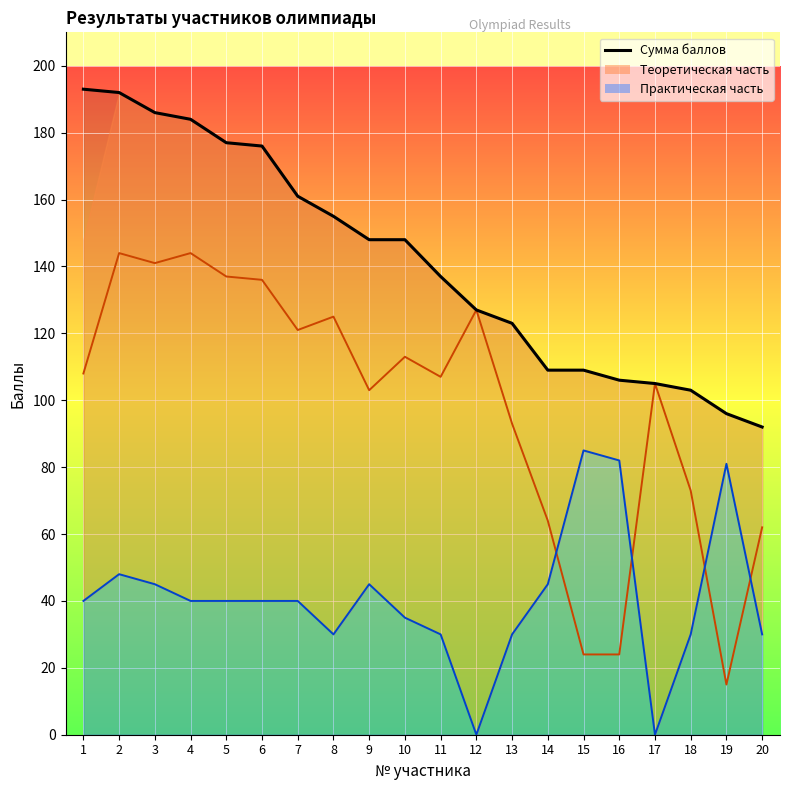

How many values exceed 148?

8